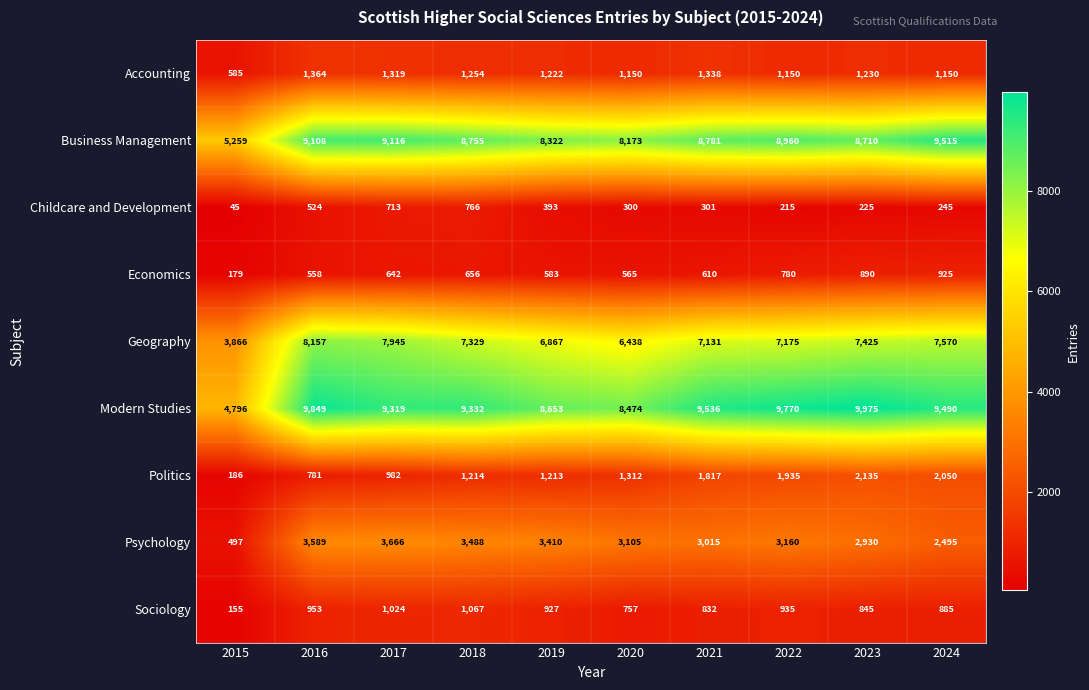

At which category is the sum across all series the highest?

2016